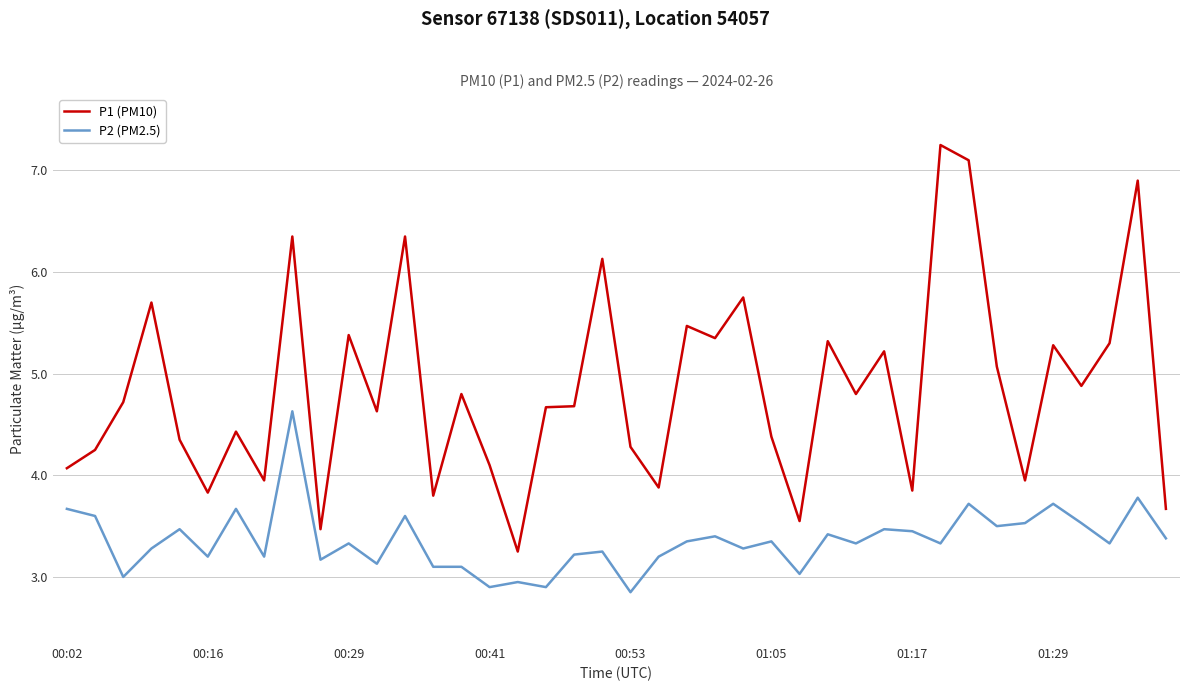

What is the difference between the second highest and second lowest values in the P2 (PM2.5) series?

0.9